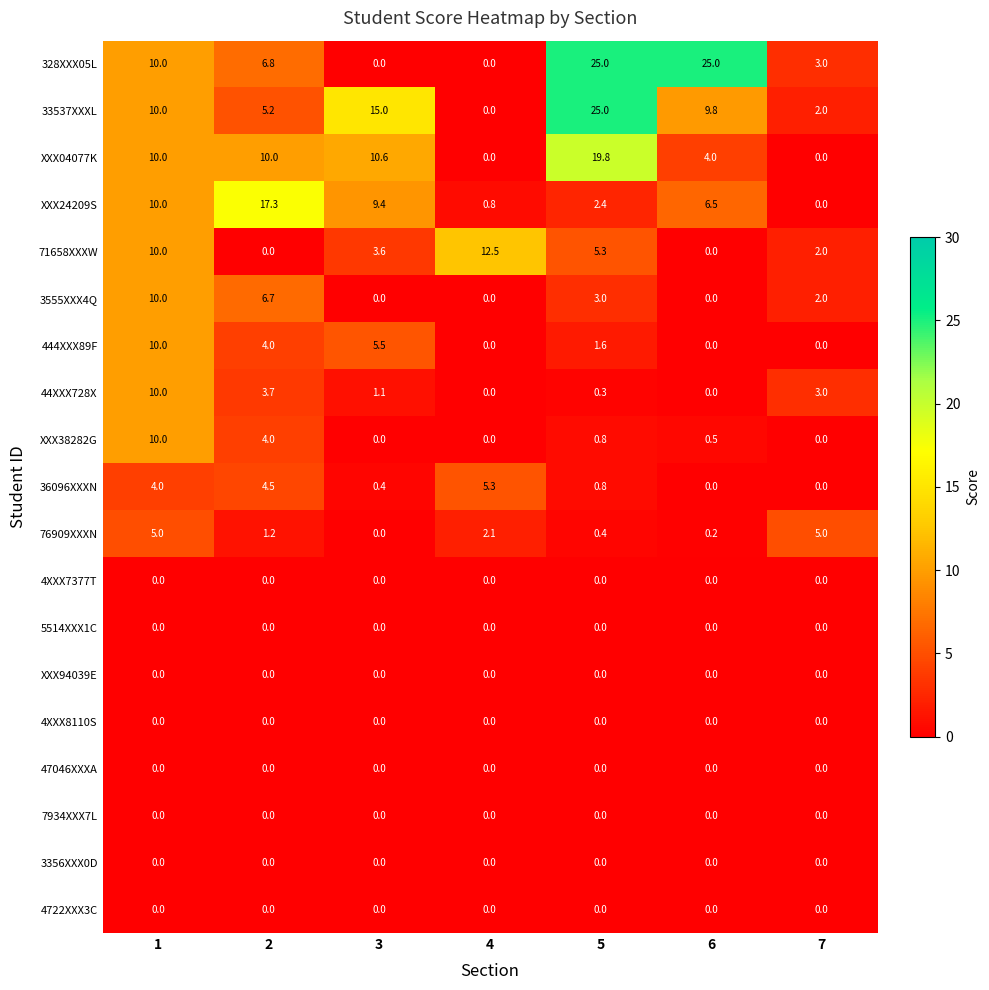

Which series has the widest spread of values?

328XXX05L